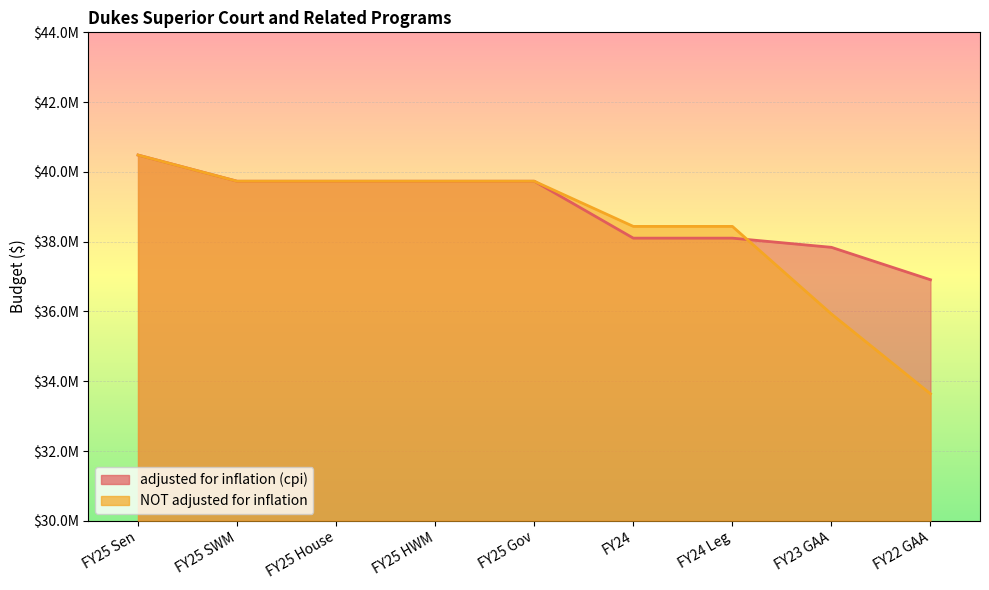

Which category has the lowest value across all series?

FY22 GAA